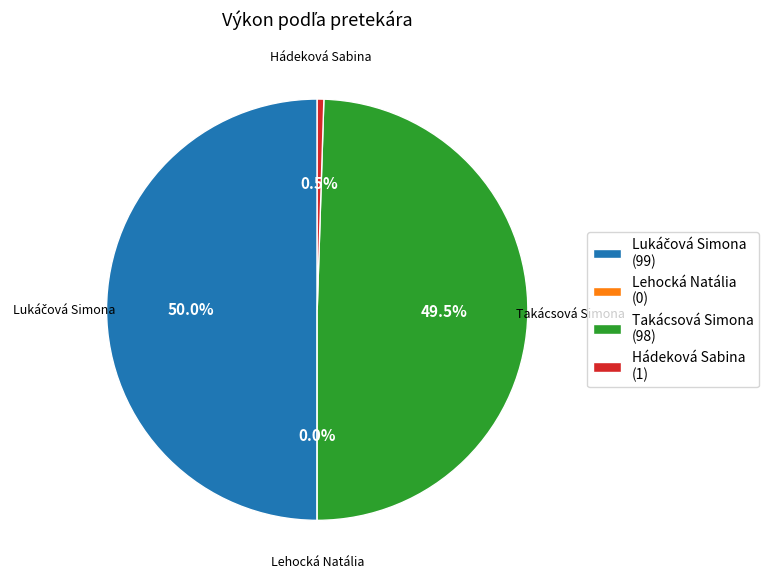

Is it true that Lehocká Natália is 0% of the pie?

True